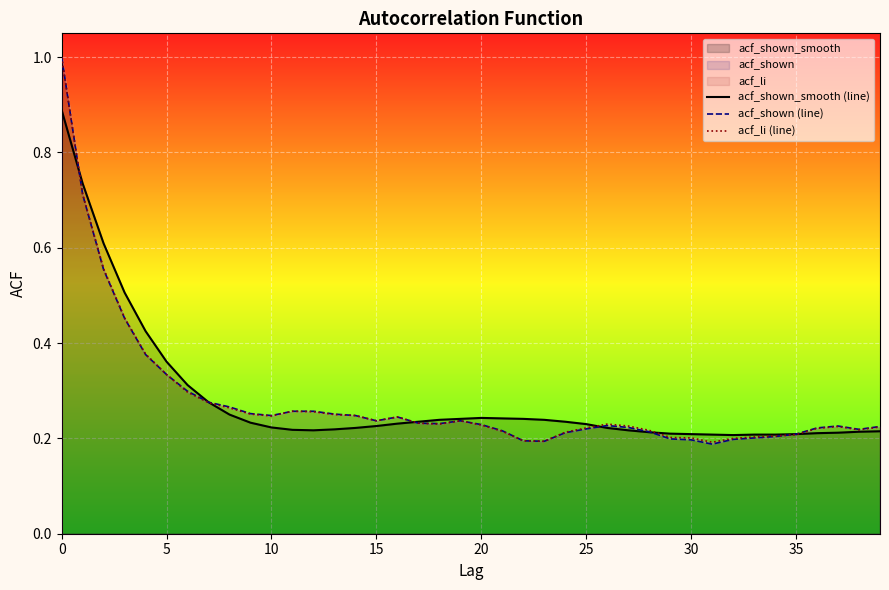

Reading left to right, transcribe all the data shown in this chart.

acf_shown_smooth (line): 0.9	0.7	0.6	0.5	0.4	0.4	0.3	0.3	0.2	0.2	0.2	0.2	0.2	0.2	0.2	0.2	0.2	0.2	0.2	0.2	0.2	0.2	0.2	0.2	0.2	0.2	0.2	0.2	0.2	0.2	0.2	0.2	0.2	0.2	0.2	0.2	0.2	0.2	0.2	0.2
acf_shown (line): 1.0	0.7	0.6	0.5	0.4	0.3	0.3	0.3	0.3	0.3	0.2	0.3	0.3	0.3	0.2	0.2	0.2	0.2	0.2	0.2	0.2	0.2	0.2	0.2	0.2	0.2	0.2	0.2	0.2	0.2	0.2	0.2	0.2	0.2	0.2	0.2	0.2	0.2	0.2	0.2
acf_li (line): 1.0	0.7	0.6	0.5	0.4	0.3	0.3	0.3	0.3	0.3	0.2	0.3	0.3	0.2	0.2	0.2	0.2	0.2	0.2	0.2	0.2	0.2	0.2	0.2	0.2	0.2	0.2	0.2	0.2	0.2	0.2	0.2	0.2	0.2	0.2	0.2	0.2	0.2	0.2	0.2